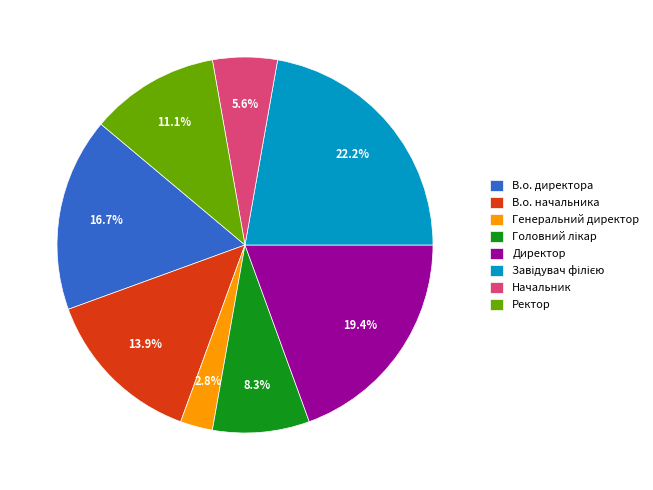

What is the smallest slice in the pie chart?

Генеральний директор